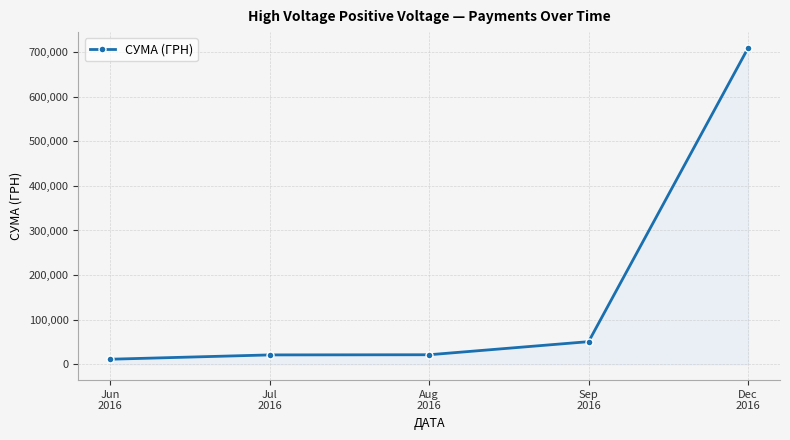

What is the difference between the values at Dec
2016 and Jun
2016?

697875.5